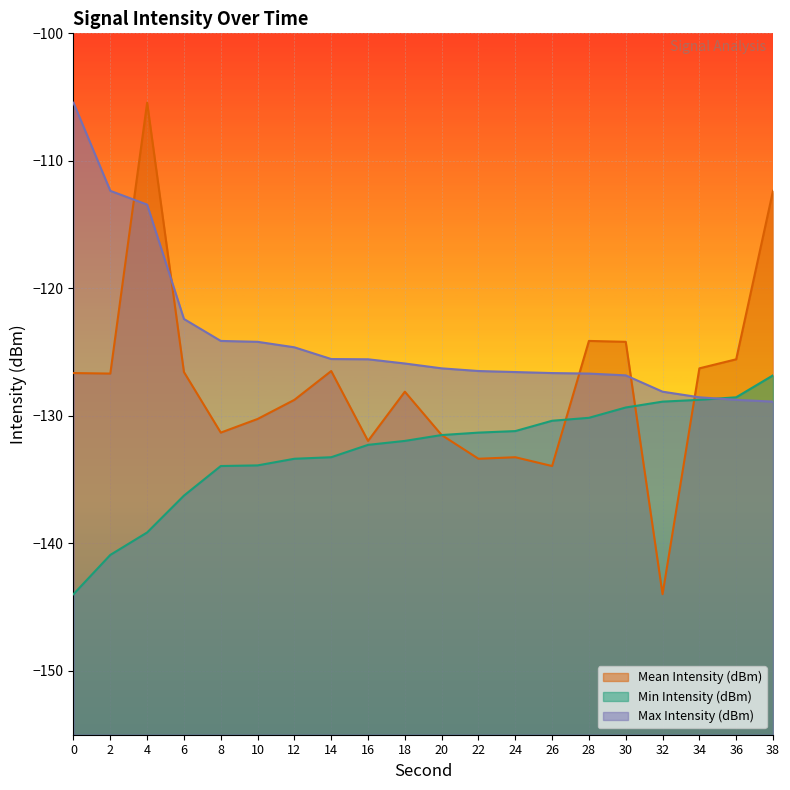

Reading left to right, transcribe all the data shown in this chart.

Mean Intensity (dBm): 0=-126.6	2=-126.7	4=-105.4	6=-126.6	8=-131.3	10=-130.2	12=-128.7	14=-126.5	16=-132.0	18=-128.1	20=-131.5	22=-133.4	24=-133.2	26=-133.9	28=-124.1	30=-124.2	32=-144.0	34=-126.3	36=-125.6	38=-112.3
Min Intensity (dBm): 0=-144.0	2=-140.9	4=-139.1	6=-136.2	8=-133.9	10=-133.9	12=-133.4	14=-133.2	16=-132.3	18=-132.0	20=-131.5	22=-131.3	24=-131.2	26=-130.4	28=-130.2	30=-129.3	32=-128.9	34=-128.7	36=-128.5	38=-126.8
Max Intensity (dBm): 0=-105.4	2=-112.3	4=-113.4	6=-122.4	8=-124.1	10=-124.2	12=-124.6	14=-125.5	16=-125.6	18=-125.9	20=-126.3	22=-126.5	24=-126.6	26=-126.6	28=-126.7	30=-126.8	32=-128.1	34=-128.5	36=-128.7	38=-128.9